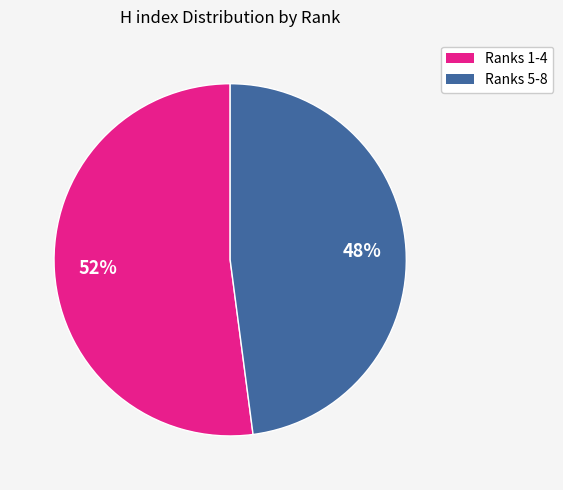

To the nearest percent, what is the difference between the largest and smallest slice percentages?

4%